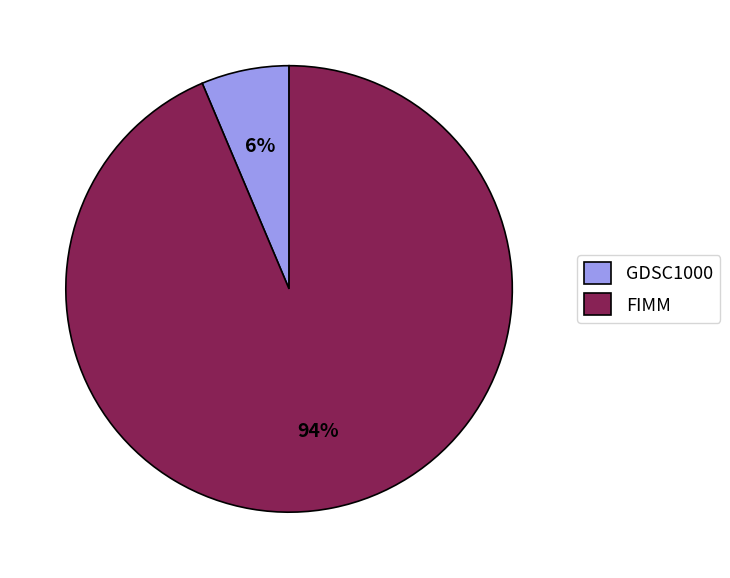

Between GDSC1000 and FIMM, which is larger?

FIMM